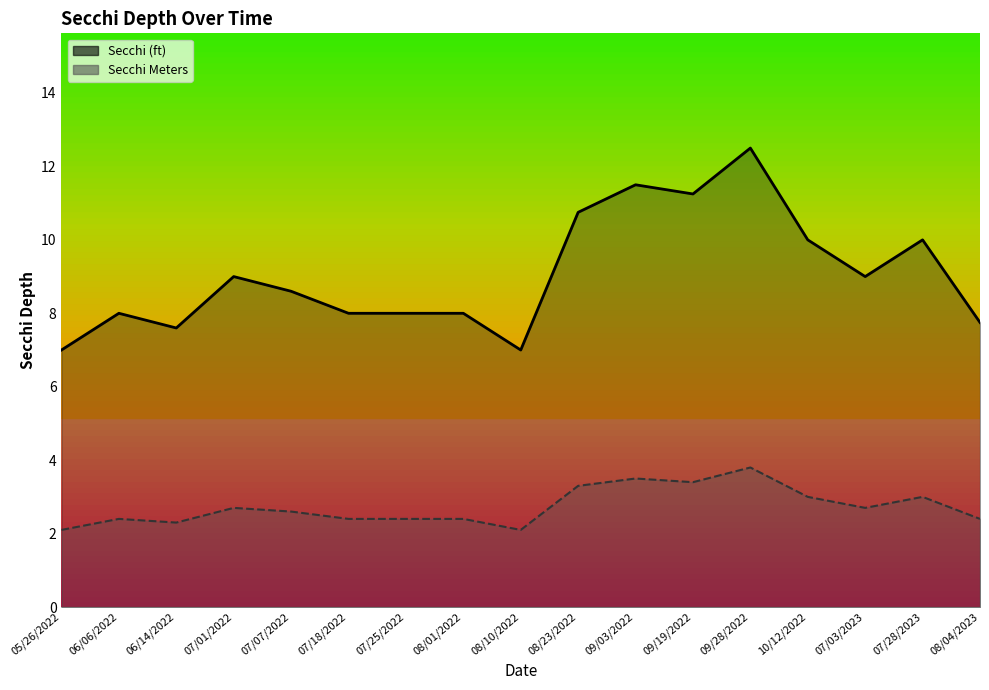

At which category does the chart reach its minimum across all series?

05/26/2022